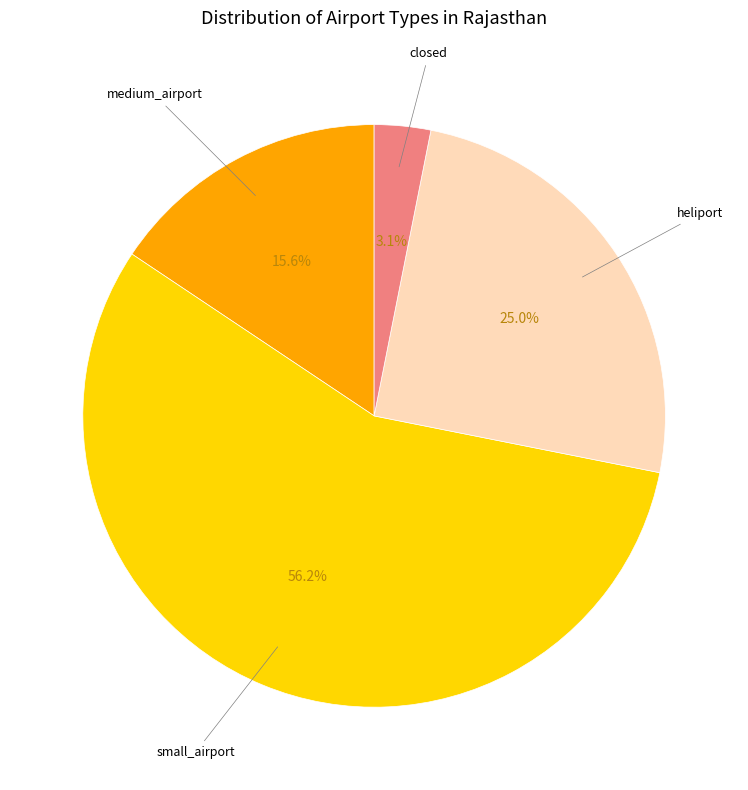

Is there any slice that represents more than half of the pie?

Yes